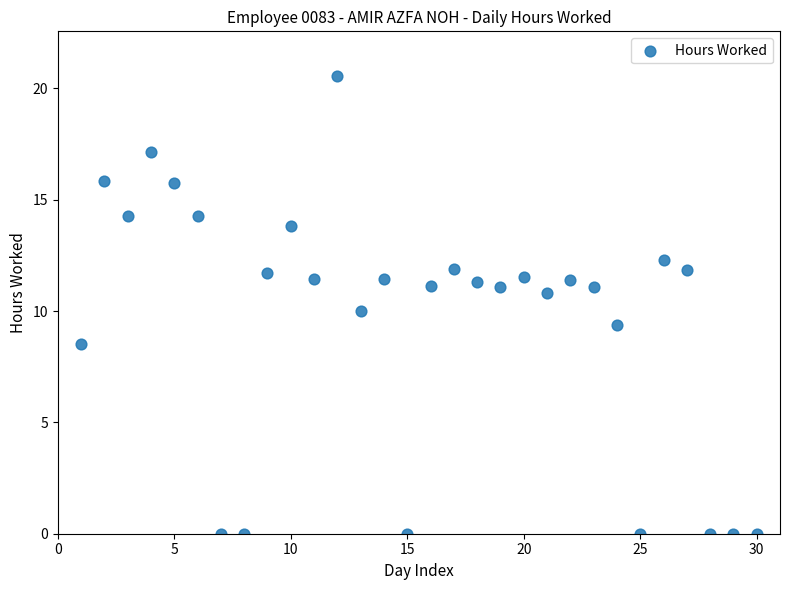

What is the range of X values (max minus min)?

29.0